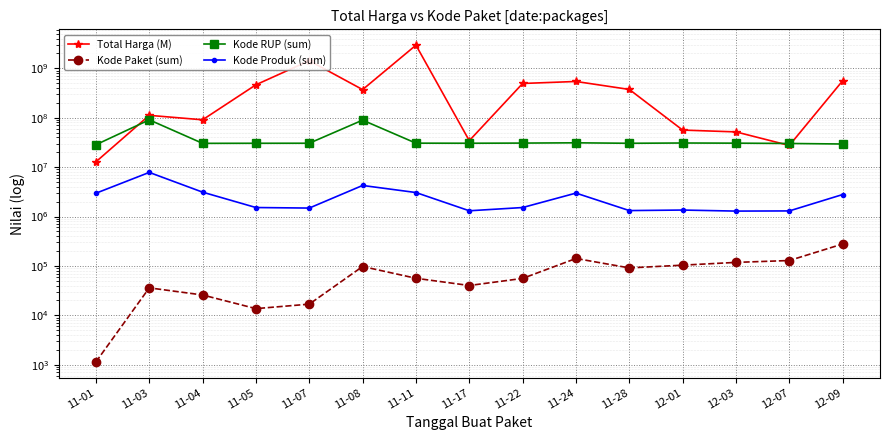

Is it true that Kode RUP (sum) equals 15096840 at 12-03?

False